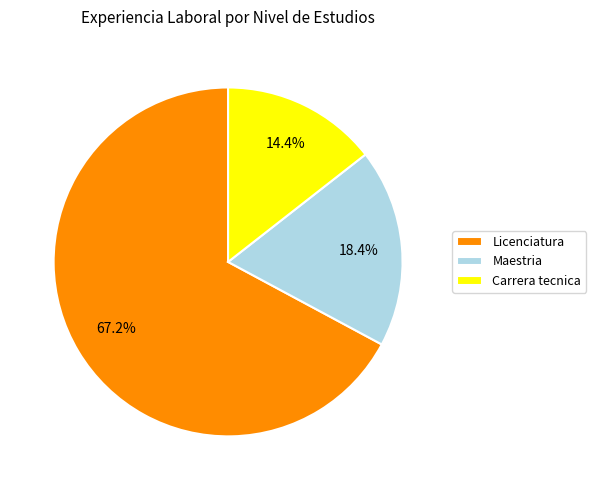

Count the number of slices in the pie.

3